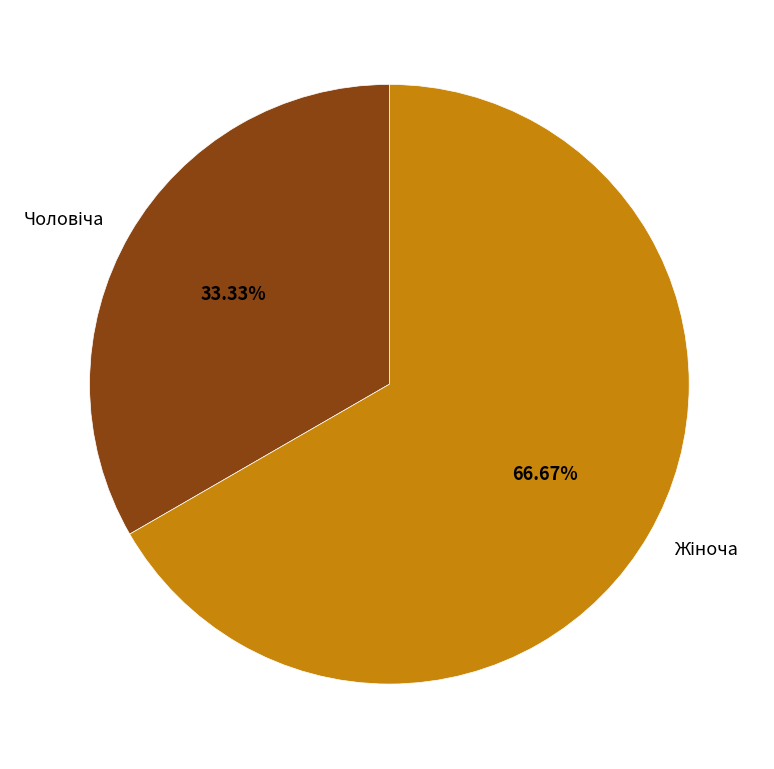

Does any single category account for the majority?

Yes